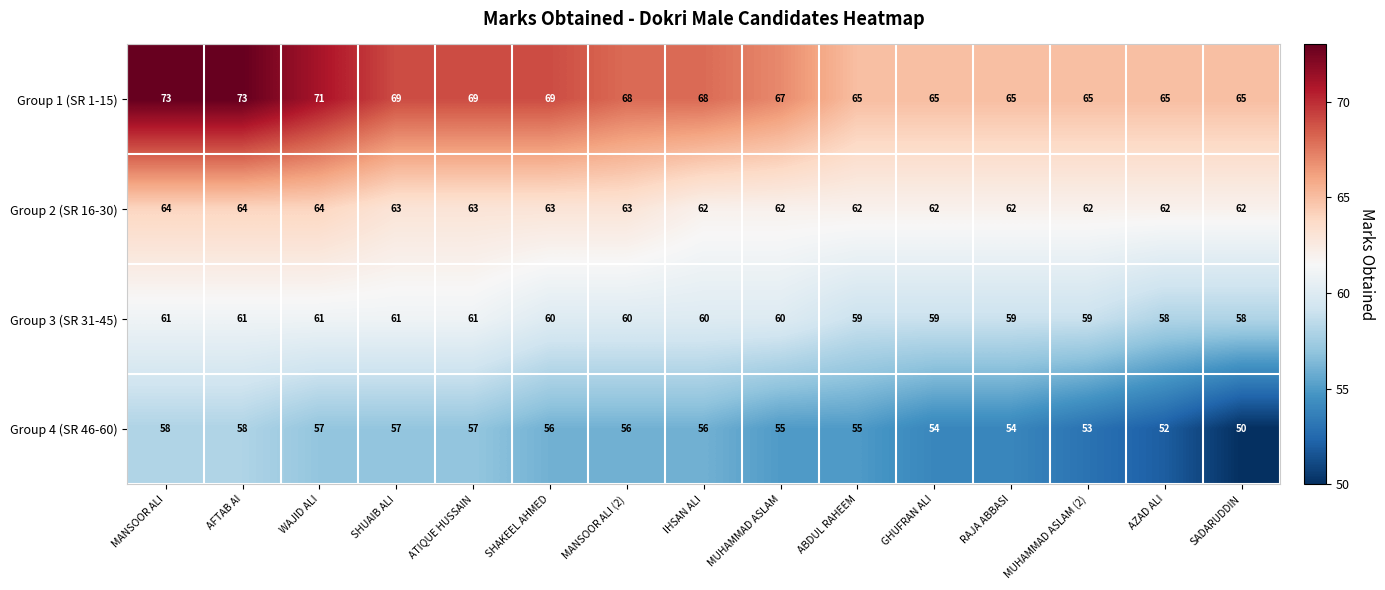

How many data points does each series have?

15